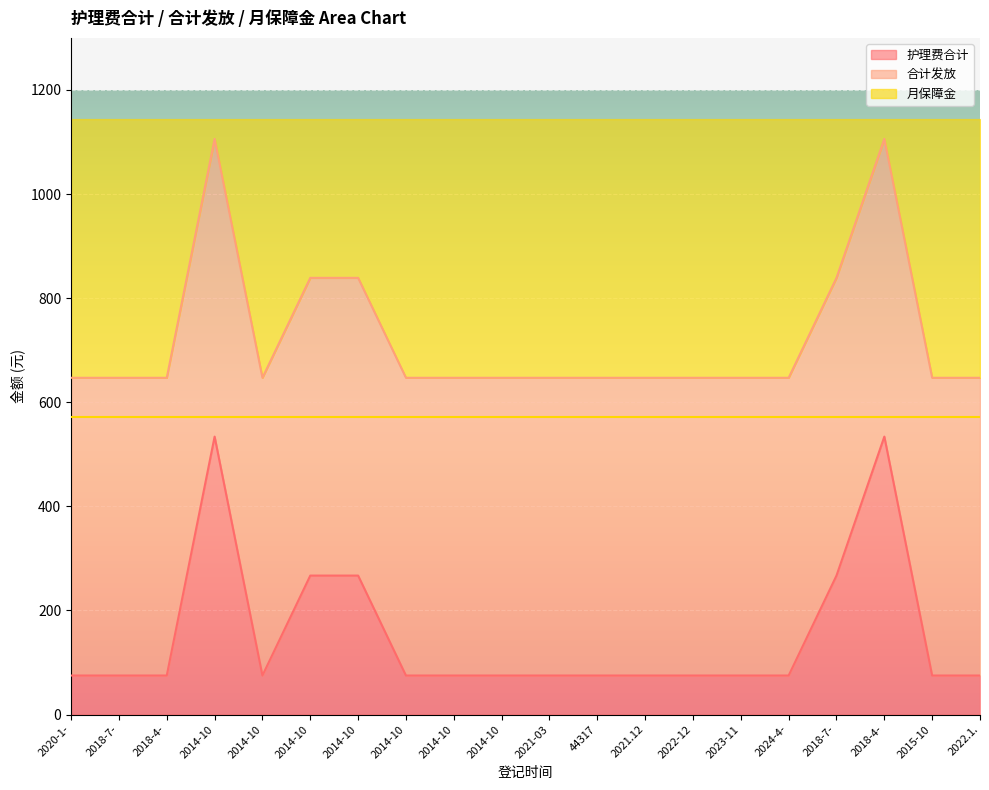

Which series changed the most between 2020-1- and 2024-4-?

护理费合计